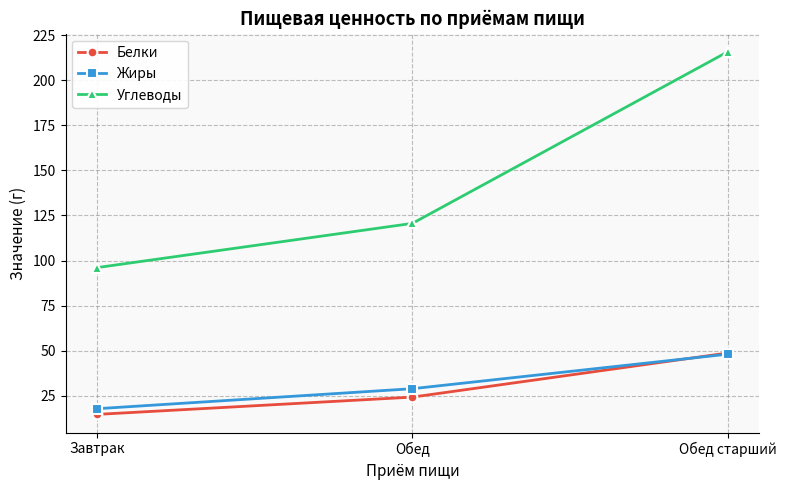

At which category does the chart reach its peak across all series?

Обед старший